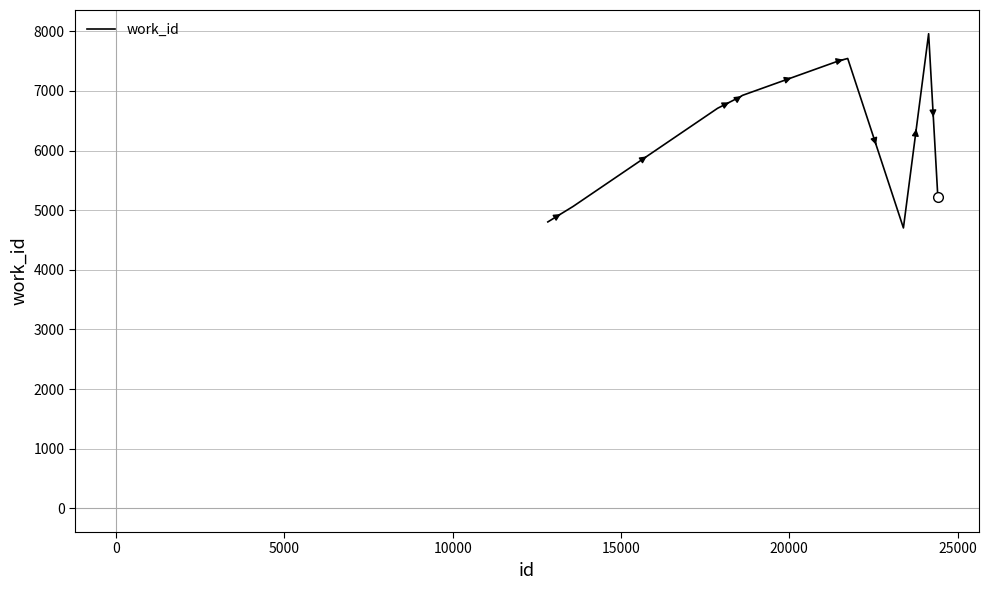

What is the maximum value shown in the chart?

7959